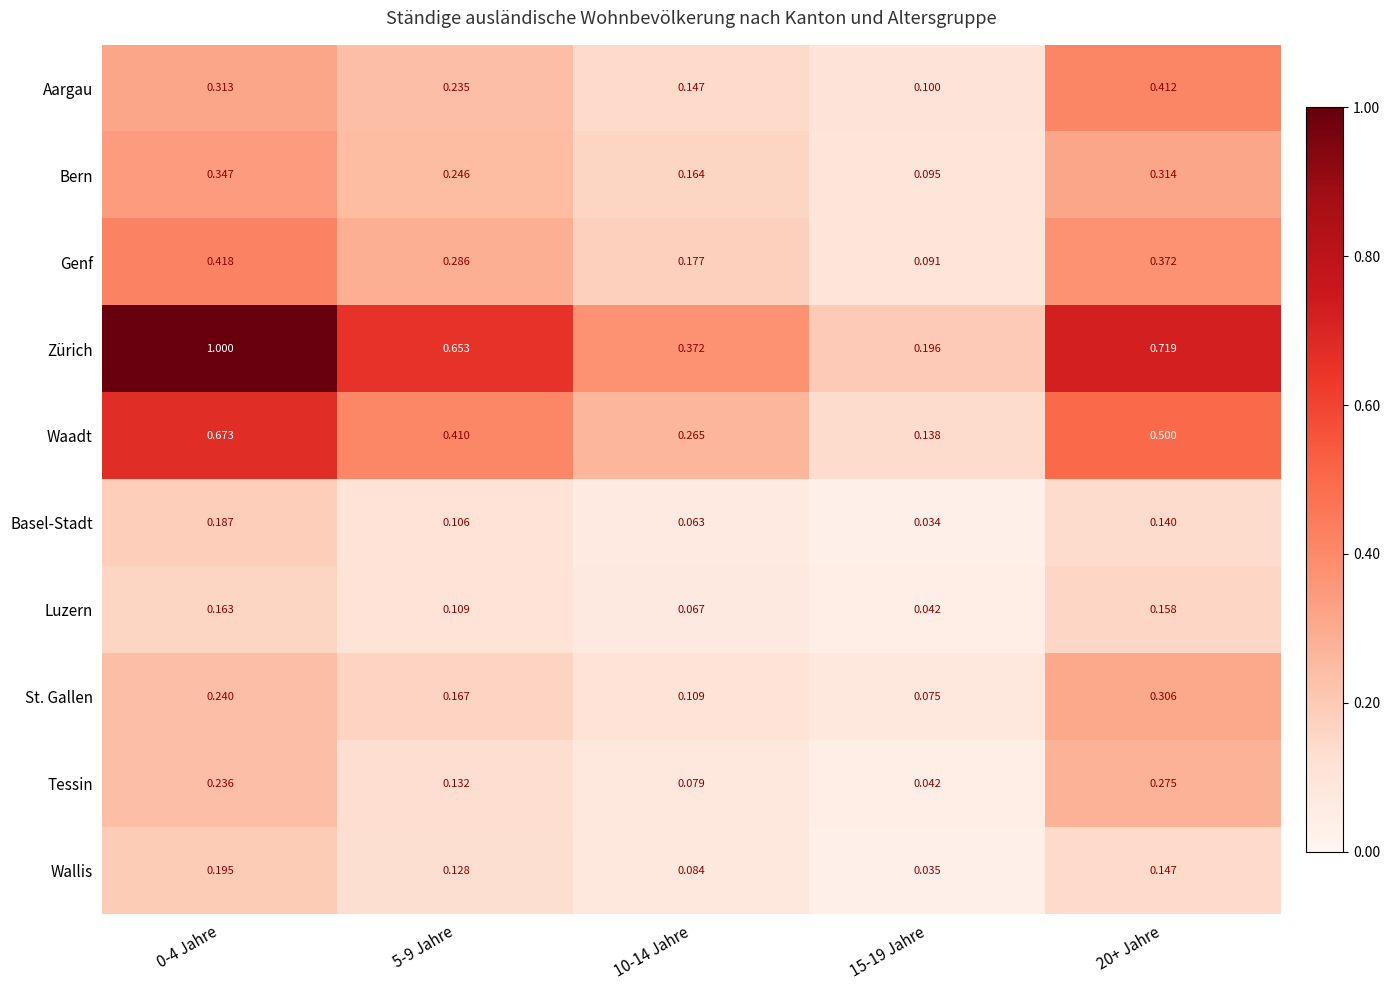

Is the value of Bern at 10-14 Jahre greater than the value of Waadt at 15-19 Jahre?

Yes